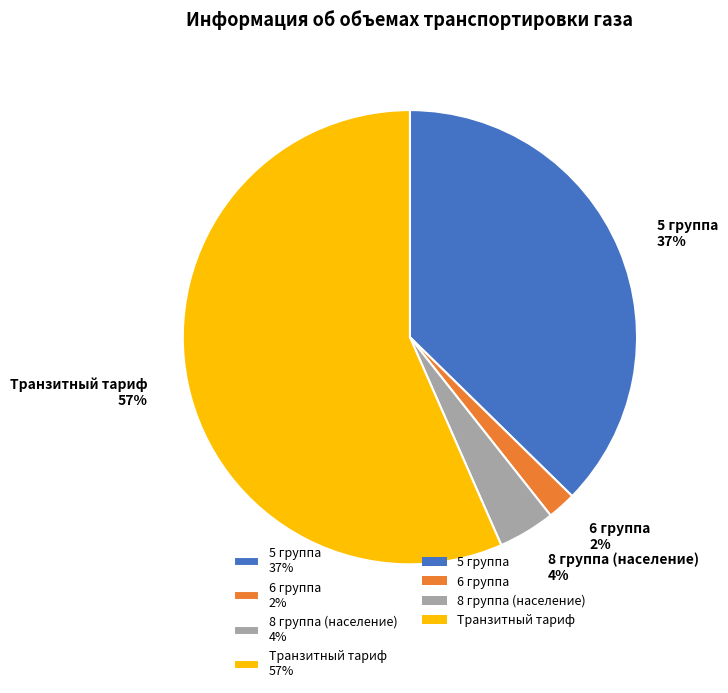

To the nearest percent, what is the combined percentage of Транзитный тариф and 5 группа?

94%